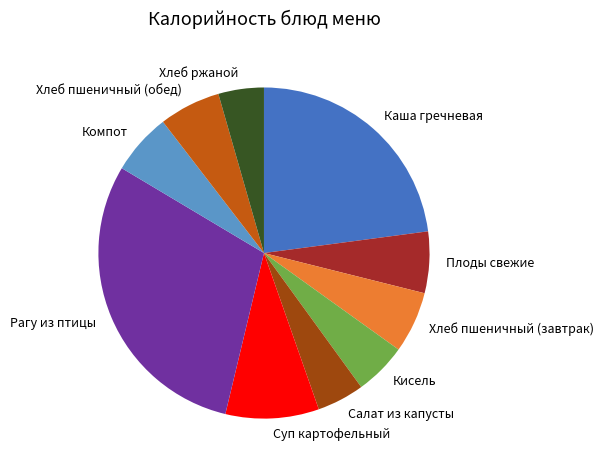

Approximately how many times larger is the value at Суп картофельный compared to Плоды свежие?

1.5